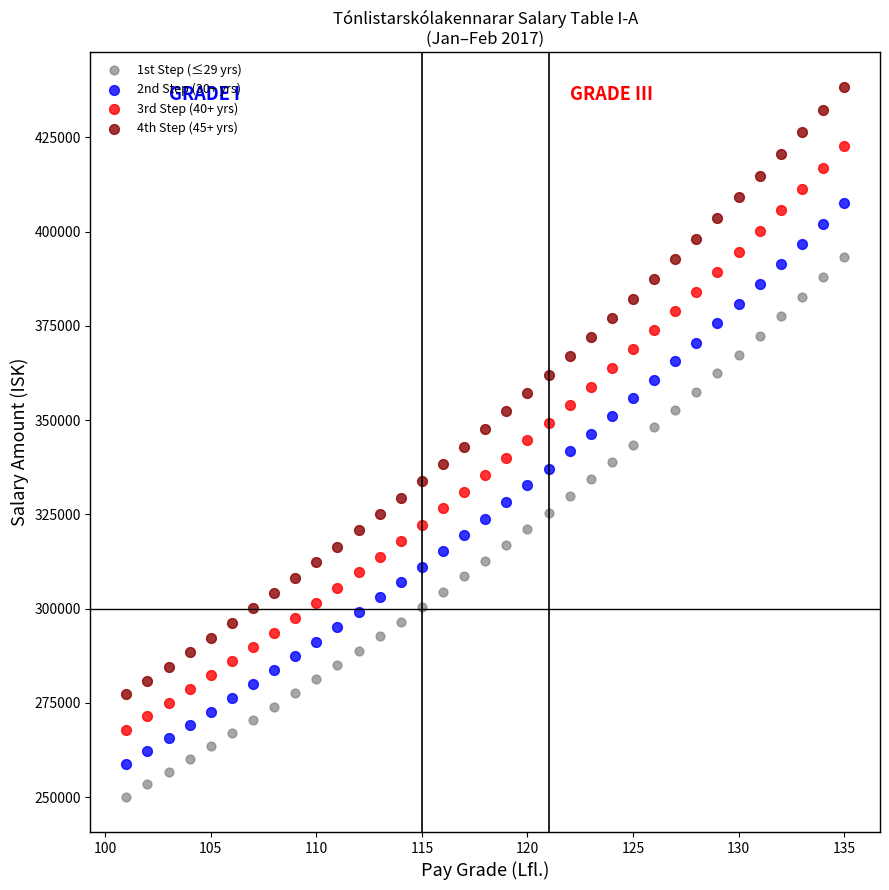

Which series has the widest spread of Y values?

4th Step (45+ yrs)